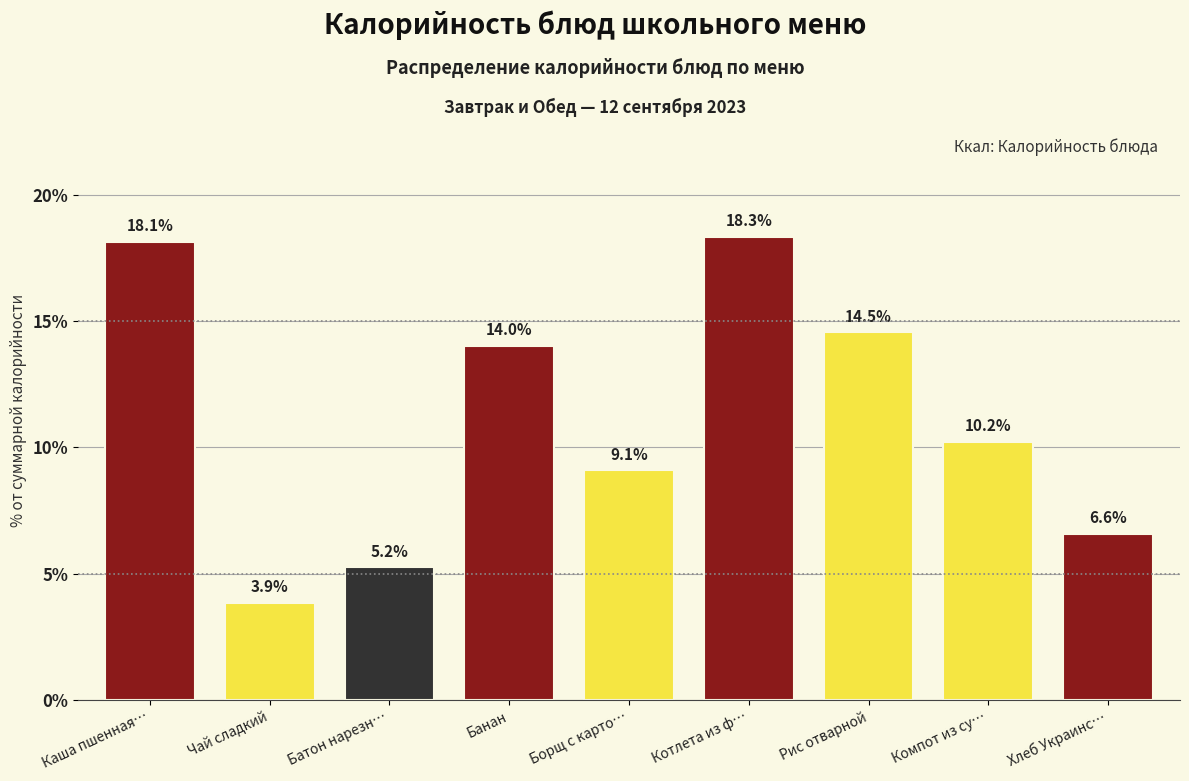

Reading left to right, what are all the values shown in this chart?

18.1	3.9	5.2	14.0	9.1	18.3	14.5	10.2	6.6